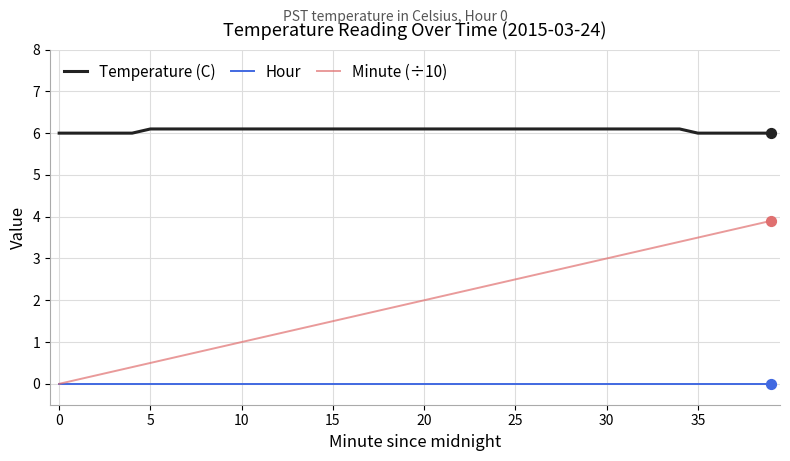

Which series has the largest range (max minus min)?

Minute (÷10)